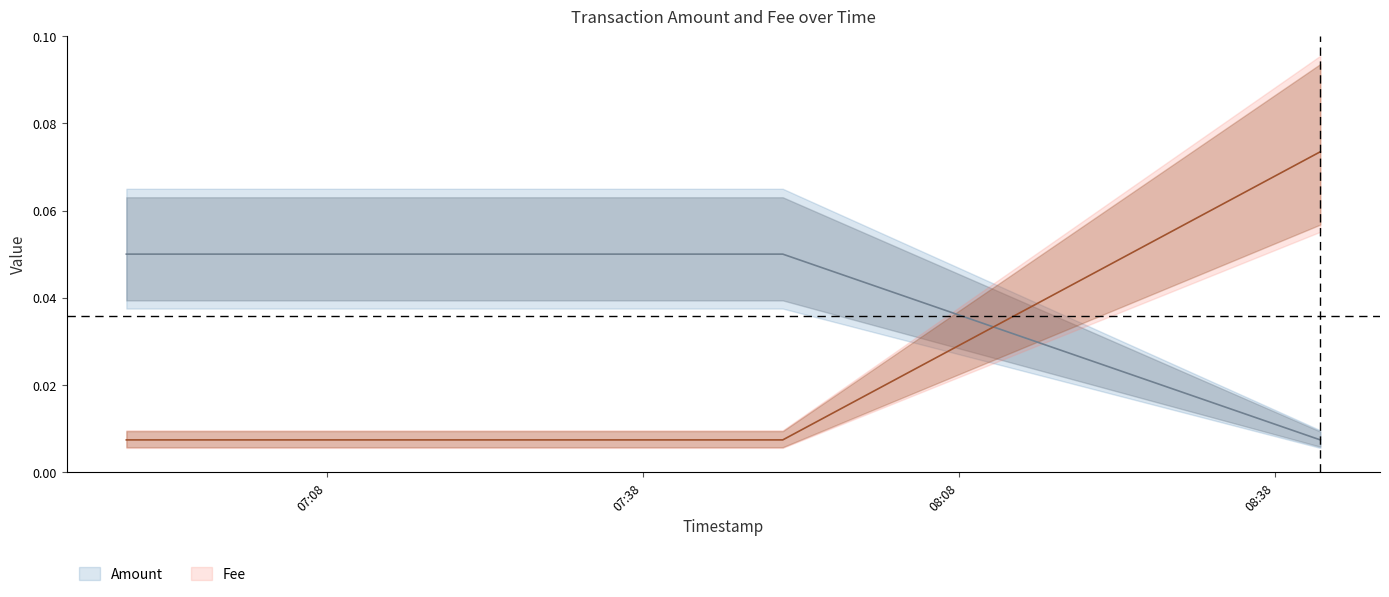

What is the label of the 1st point from the left?

2020-09-22 06:48:59